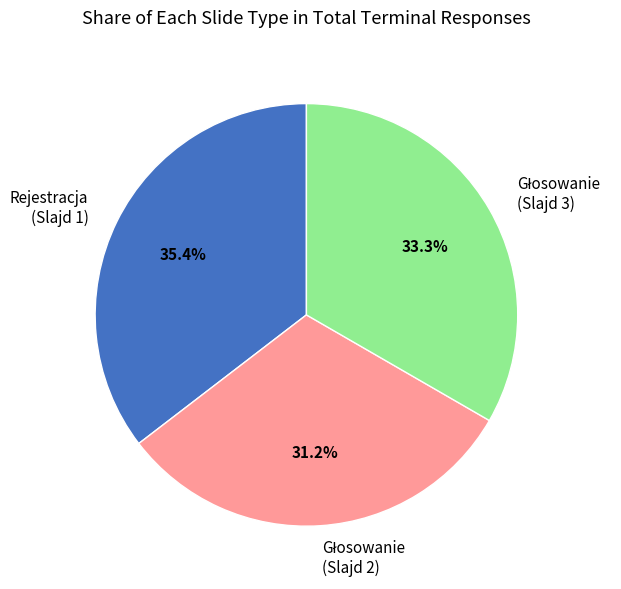

Is there any slice that represents more than half of the pie?

No